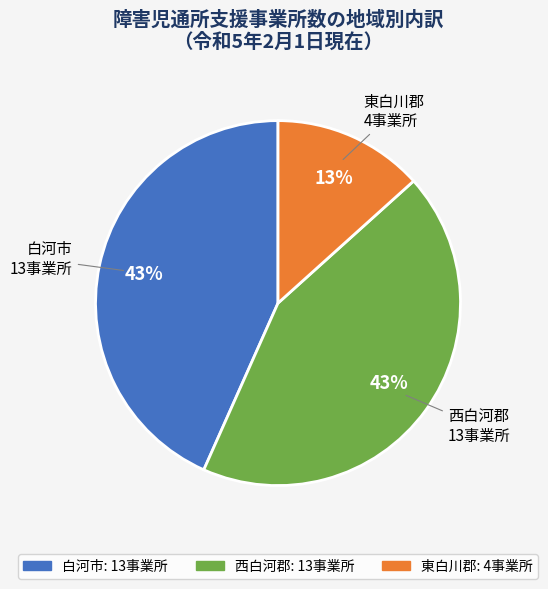

Combined, do 西白河郡 and 白河市 account for over 50%?

Yes